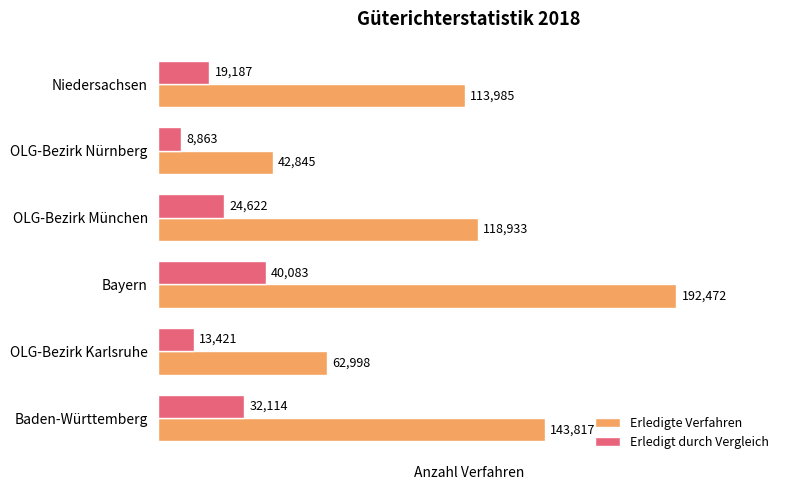

At how many categories does at least one series exceed 130850?

2